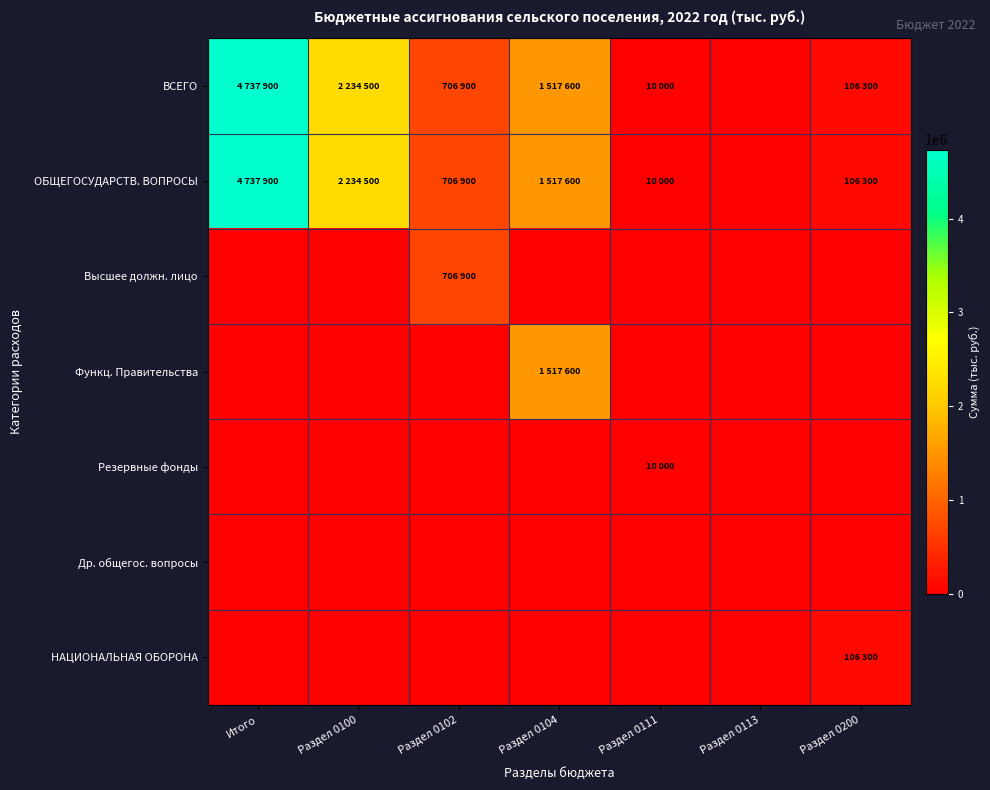

Reading left to right, list all the values displayed in this chart.

ВСЕГО: Итого=4737900	Раздел 0100=2234500	Раздел 0102=706900	Раздел 0104=1517600	Раздел 0111=10000	Раздел 0113=0	Раздел 0200=106300
ОБЩЕГОСУДАРСТВ. ВОПРОСЫ: Итого=4737900	Раздел 0100=2234500	Раздел 0102=706900	Раздел 0104=1517600	Раздел 0111=10000	Раздел 0113=0	Раздел 0200=106300
Высшее должн. лицо: Итого=0	Раздел 0100=0	Раздел 0102=706900	Раздел 0104=0	Раздел 0111=0	Раздел 0113=0	Раздел 0200=0
Функц. Правительства: Итого=0	Раздел 0100=0	Раздел 0102=0	Раздел 0104=1517600	Раздел 0111=0	Раздел 0113=0	Раздел 0200=0
Резервные фонды: Итого=0	Раздел 0100=0	Раздел 0102=0	Раздел 0104=0	Раздел 0111=10000	Раздел 0113=0	Раздел 0200=0
Др. общегос. вопросы: Итого=0	Раздел 0100=0	Раздел 0102=0	Раздел 0104=0	Раздел 0111=0	Раздел 0113=0	Раздел 0200=0
НАЦИОНАЛЬНАЯ ОБОРОНА: Итого=0	Раздел 0100=0	Раздел 0102=0	Раздел 0104=0	Раздел 0111=0	Раздел 0113=0	Раздел 0200=106300